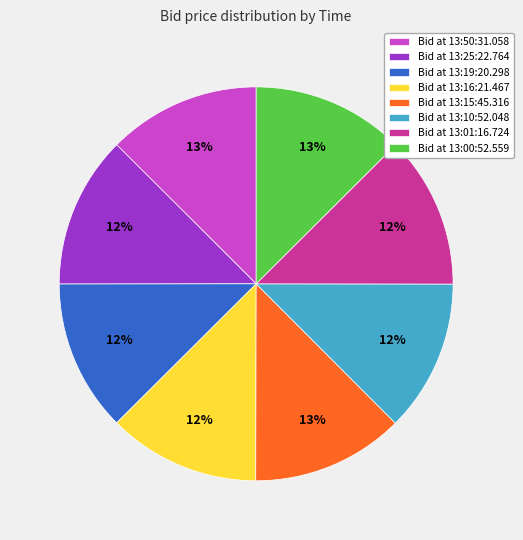

Is there a majority slice in this chart?

No